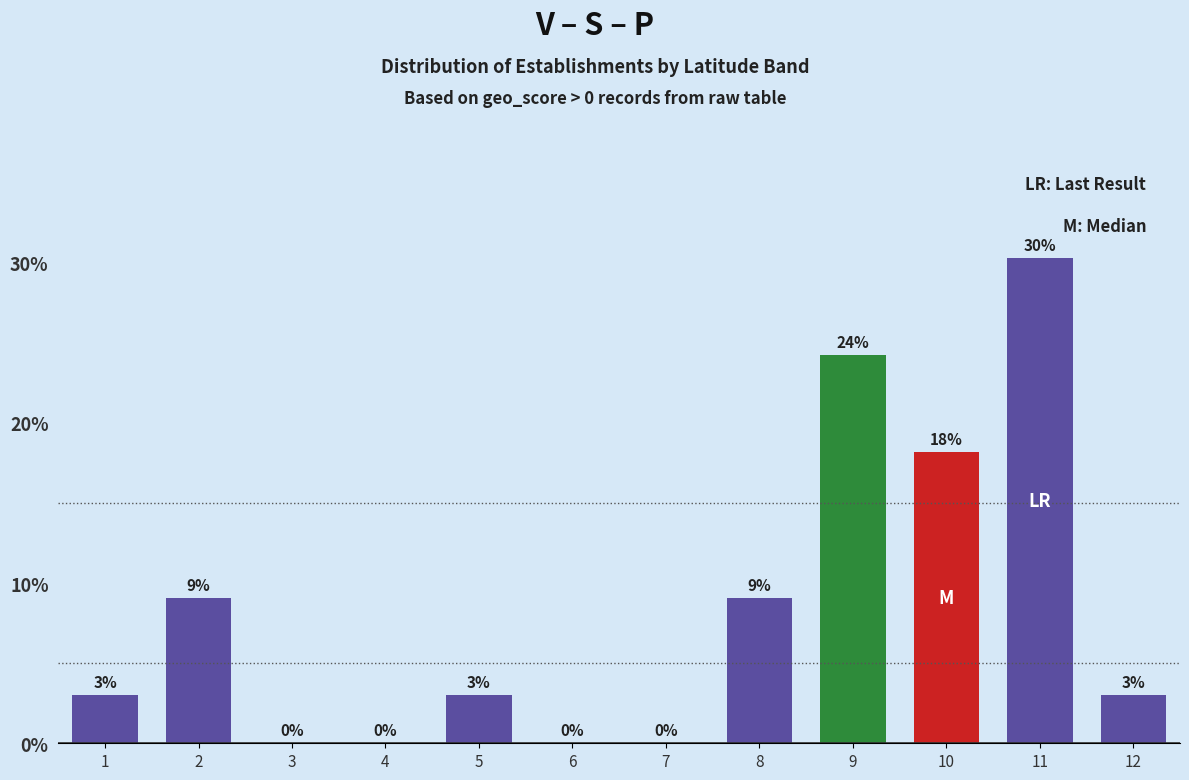

Which label corresponds to the largest value in the chart?

11